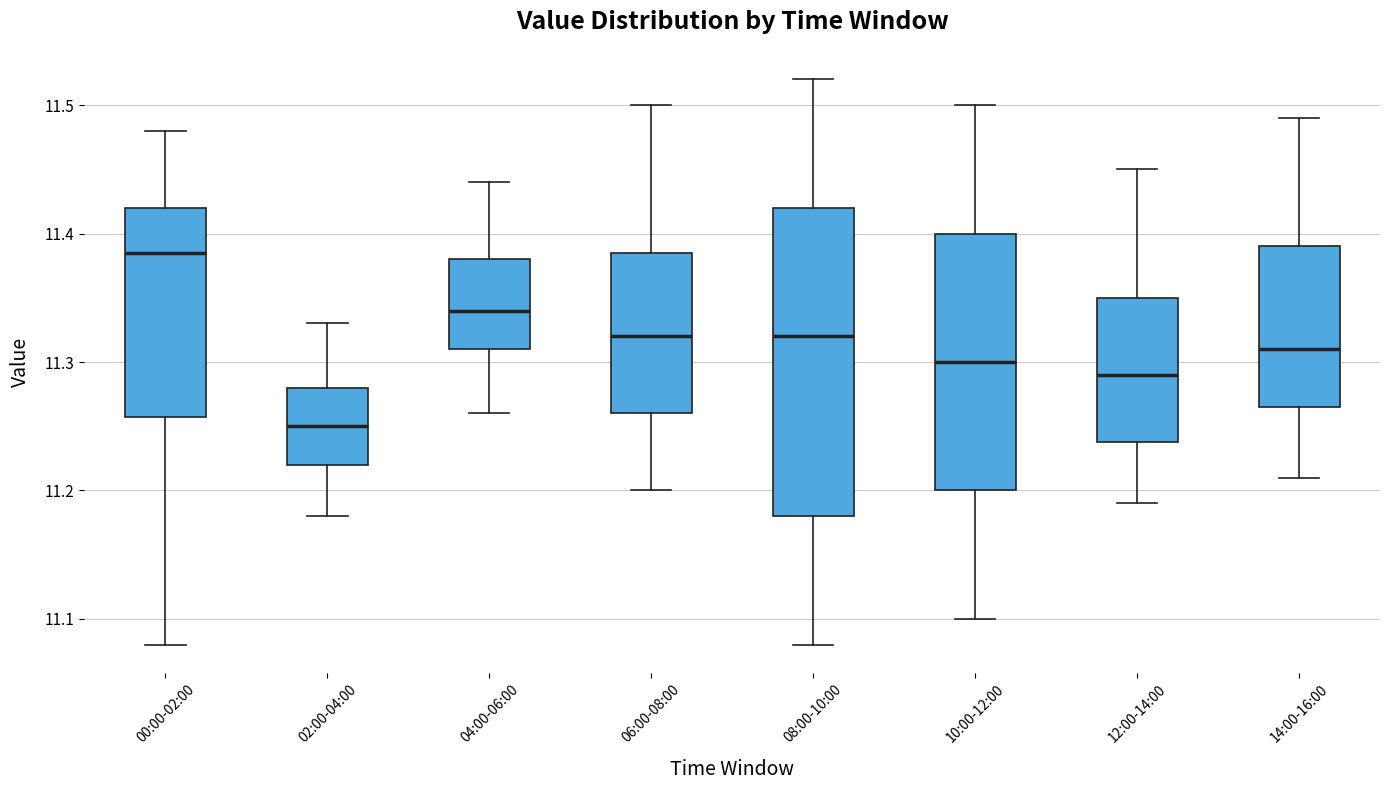

Reading left to right, transcribe this box plot: for each box, give where its median line is, the range the box spans, and where its two whiskers end, as read against the y-axis. The values are not printed on the chart, so give them approximately, as read against the axis.

00:00-02:00: median 11.39, box 11.26 to 11.42, whiskers 11.08 to 11.48
02:00-04:00: median 11.25, box 11.22 to 11.28, whiskers 11.18 to 11.33
04:00-06:00: median 11.34, box 11.31 to 11.38, whiskers 11.26 to 11.44
06:00-08:00: median 11.32, box 11.26 to 11.39, whiskers 11.20 to 11.50
08:00-10:00: median 11.32, box 11.18 to 11.42, whiskers 11.08 to 11.52
10:00-12:00: median 11.30, box 11.20 to 11.40, whiskers 11.10 to 11.50
12:00-14:00: median 11.29, box 11.24 to 11.35, whiskers 11.19 to 11.45
14:00-16:00: median 11.31, box 11.27 to 11.39, whiskers 11.21 to 11.49